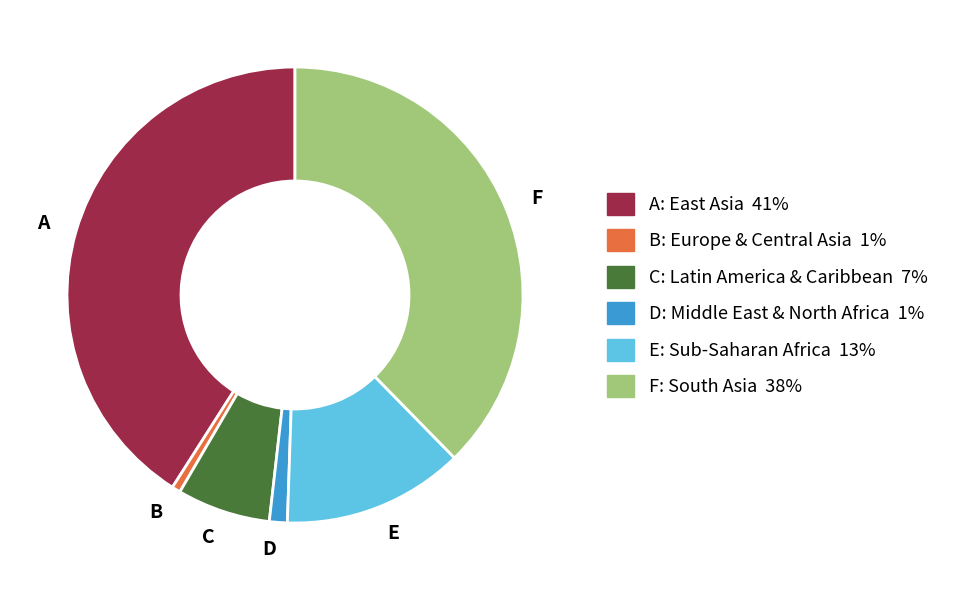

Count the number of slices in the pie.

6